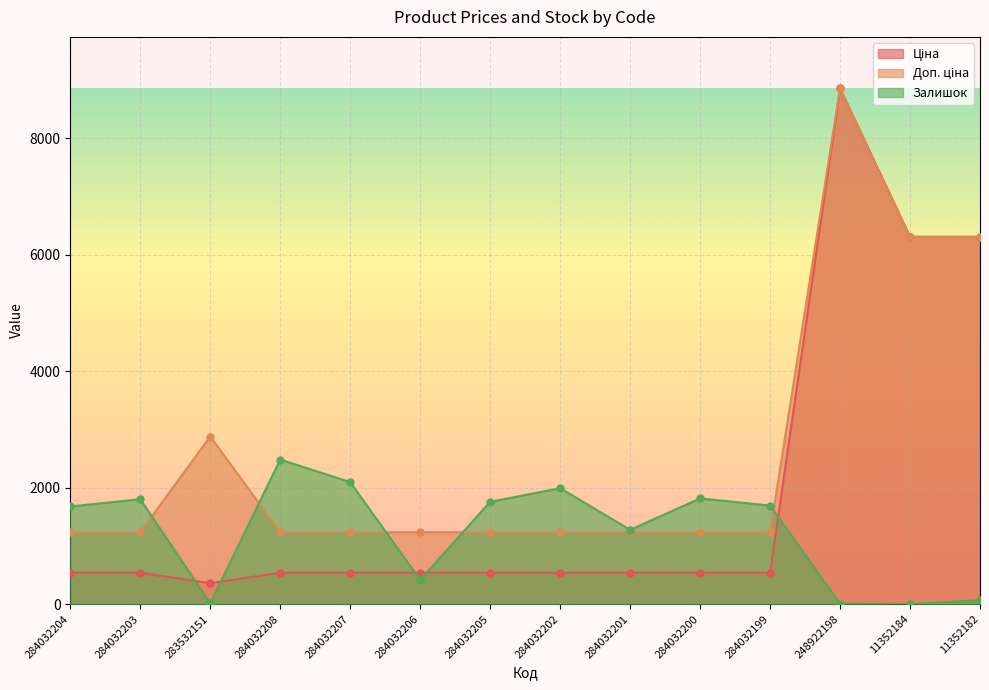

What is the minimum value for Залишок?

2.0